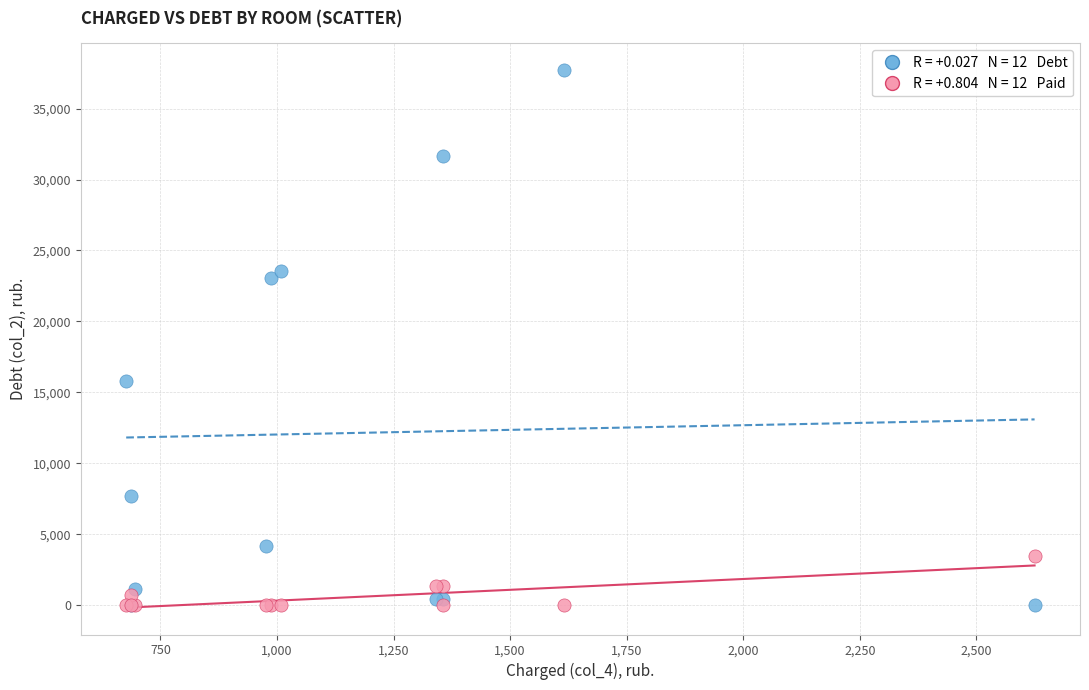

Across all series, what Y value is closest to 18848?

15798.2